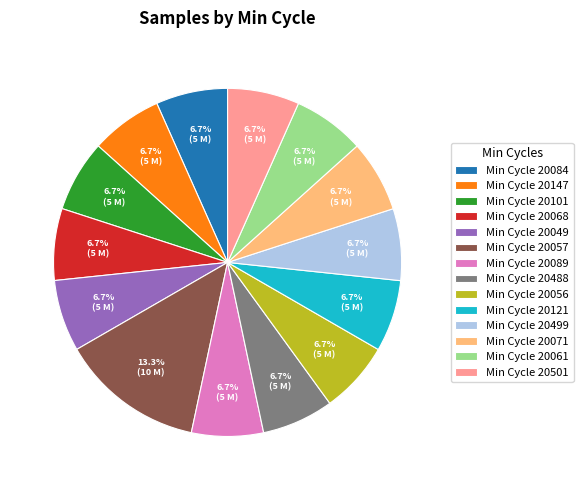

What percentage is NOT represented by Min Cycle 20061?

93.3%